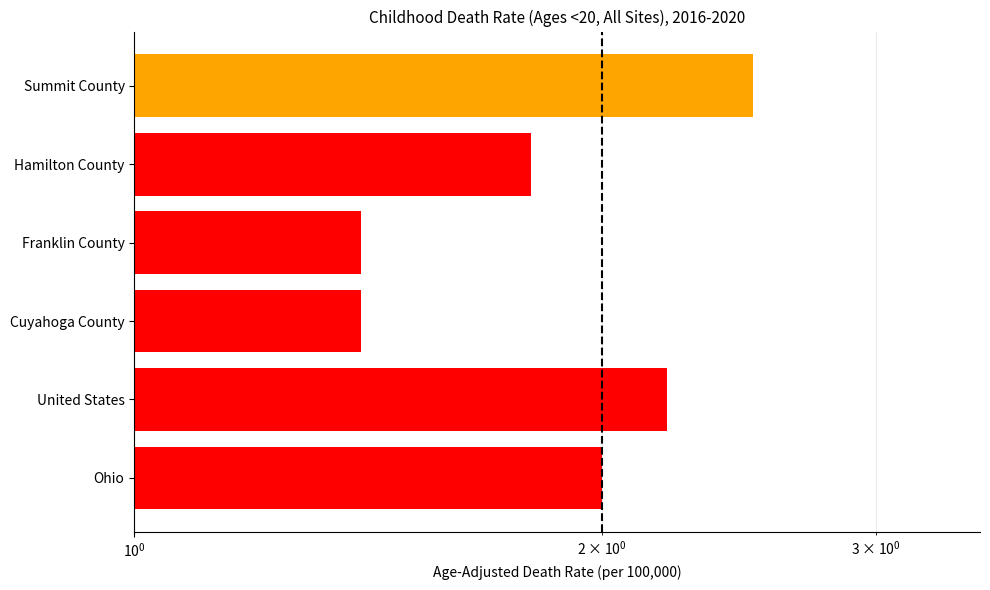

Count the number of values greater than 2.

2